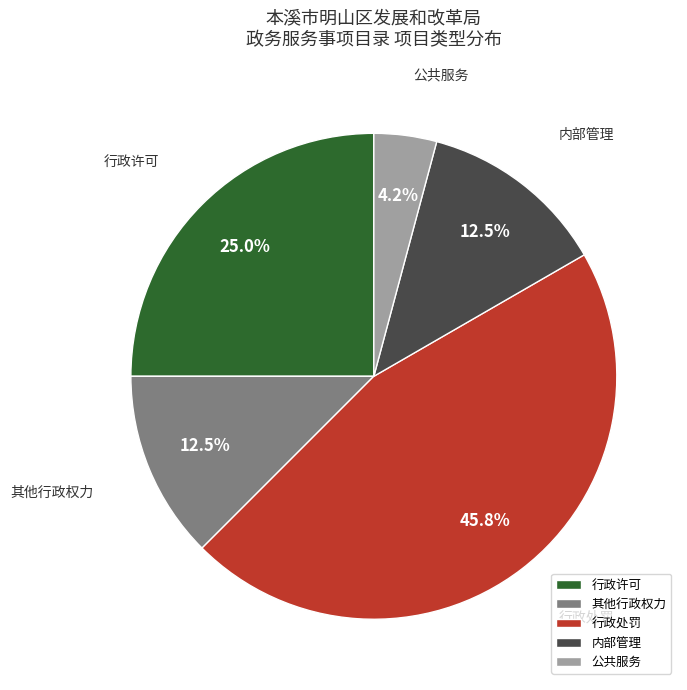

To the nearest percent, what is the difference between the 行政许可 and 公共服务 slice percentages?

21%